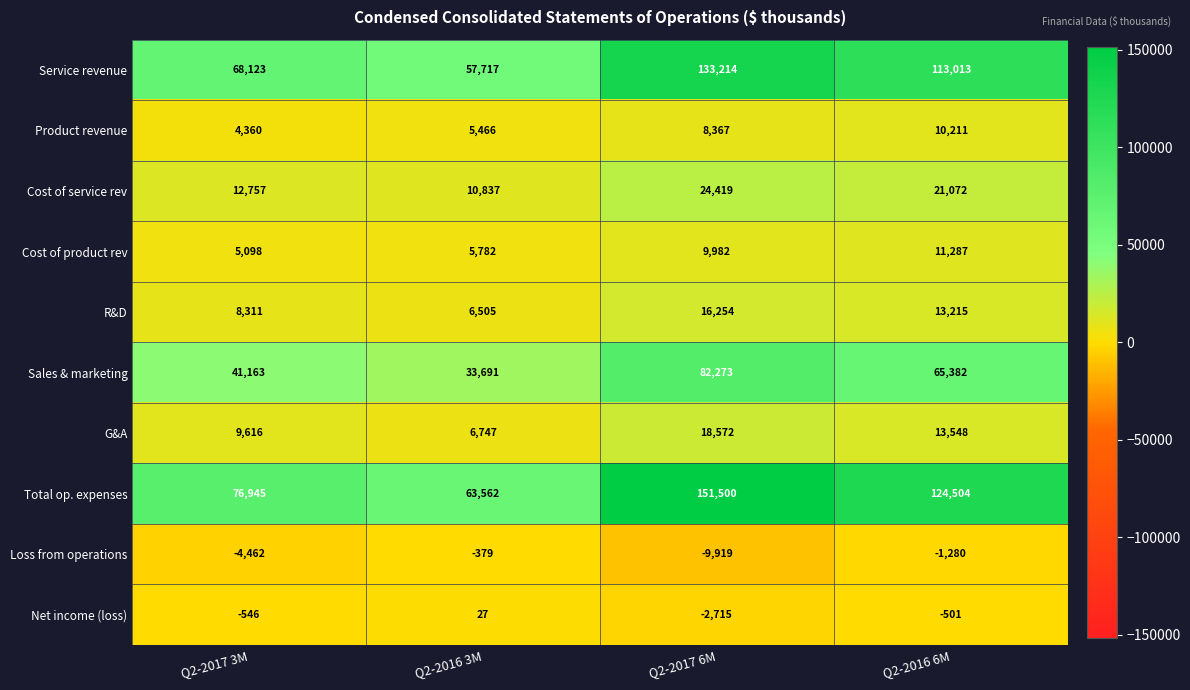

What is the difference between the highest and lowest values at Q2-2017 6M?

161419